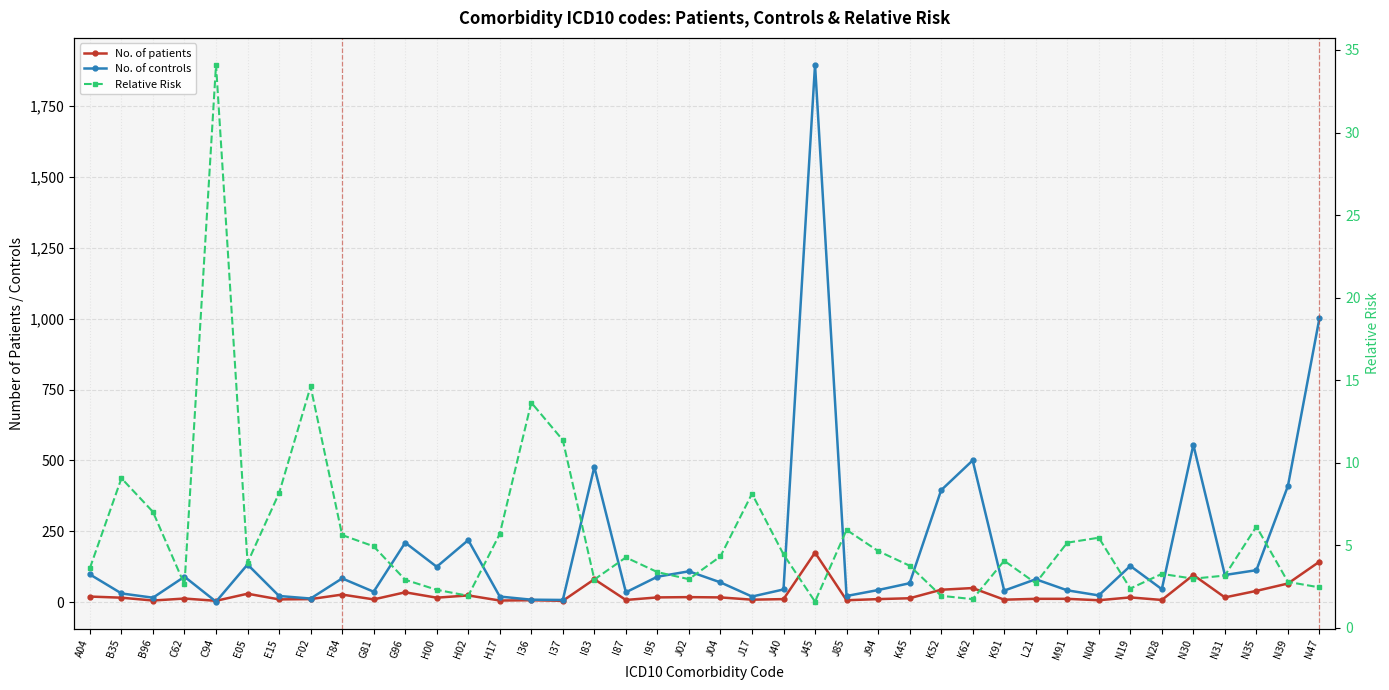

Reading left to right, transcribe all the data shown in this chart.

No. of patients: 20.0	16.0	6.0	13.0	5.0	30.0	10.0	11.0	27.0	10.0	35.0	16.0	24.0	6.0	7.0	5.0	81.0	8.0	17.0	18.0	17.0	9.0	11.0	175.0	7.0	11.0	14.0	44.0	50.0	9.0	12.0	12.0	7.0	17.0	8.0	96.0	17.0	40.0	66.0	143.0
No. of controls: 98.0	31.0	16.0	90.0	2.0	133.0	22.0	13.0	84.0	37.0	210.0	125.0	219.0	20.0	9.0	8.0	477.0	35.0	90.0	109.0	70.0	20.0	45.0	1895.0	22.0	43.0	67.0	395.0	500.0	41.0	81.0	42.0	24.0	128.0	46.0	555.0	96.0	113.0	410.0	1002.0
Relative Risk: 3.6	9.1	7.0	2.6	34.1	3.9	8.2	14.6	5.6	4.9	2.9	2.3	1.9	5.7	13.6	11.4	2.9	4.3	3.4	2.9	4.3	8.1	4.4	1.6	5.9	4.7	3.8	1.9	1.7	4.1	2.7	5.2	5.5	2.4	3.3	3.0	3.2	6.1	2.8	2.4